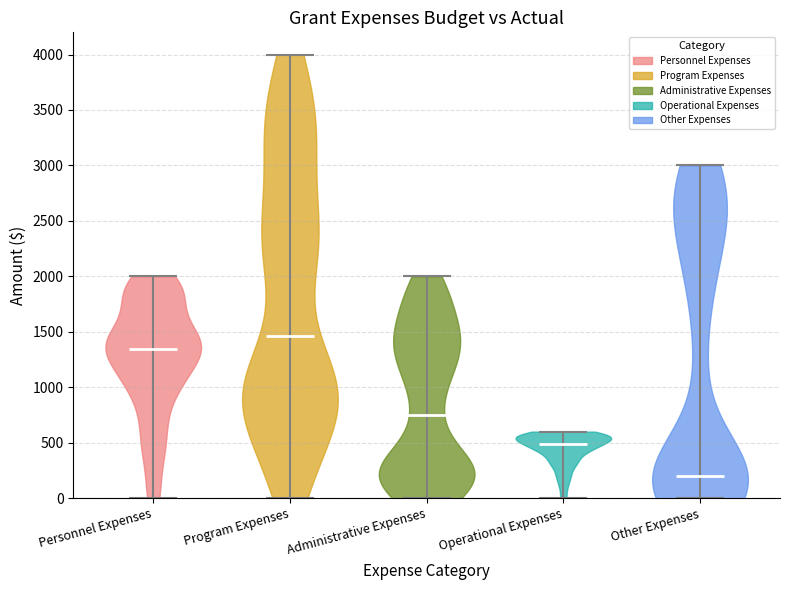

What is the highest point the violin for Personnel Expenses reaches on the y-axis? The values are not printed on the chart, so give them approximately, as read against the axis.

2000